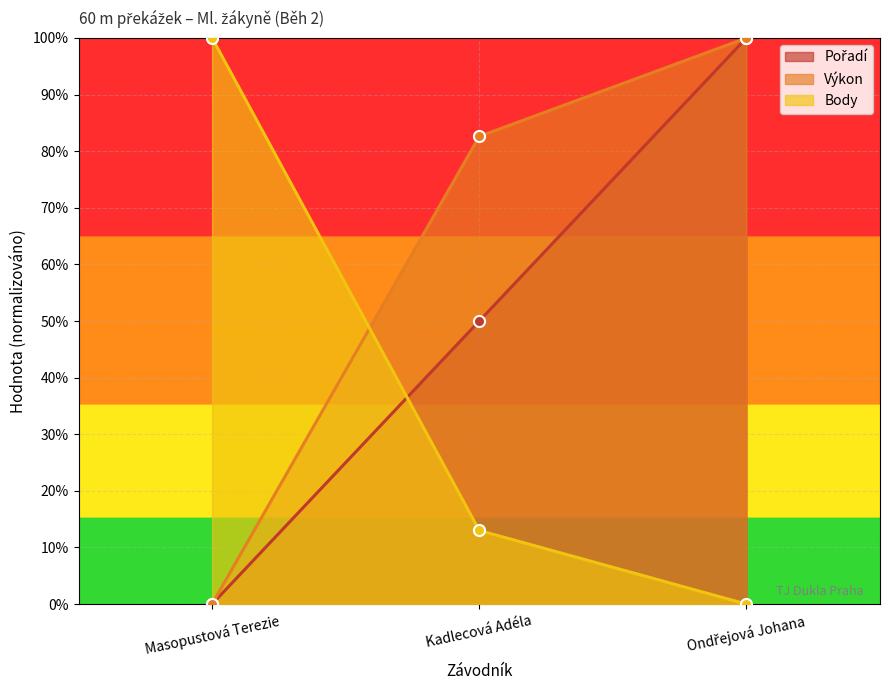

Which has a higher value, Kadlecová Adéla or Masopustová Terezie?

Kadlecová Adéla